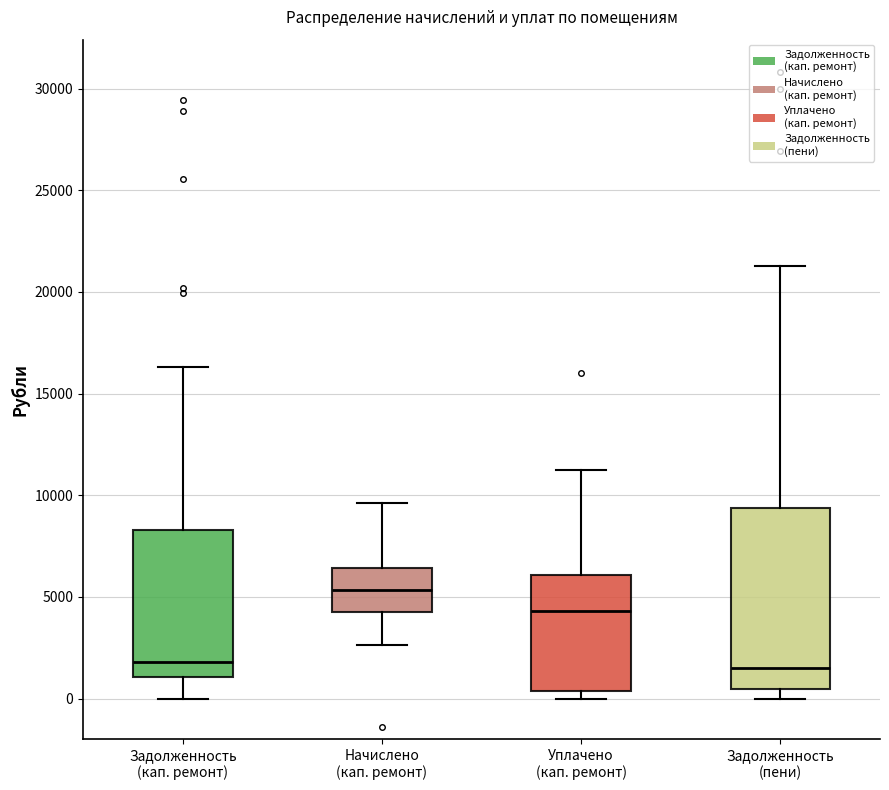

Which box has the highest median line?

Начислено (кап. ремонт)